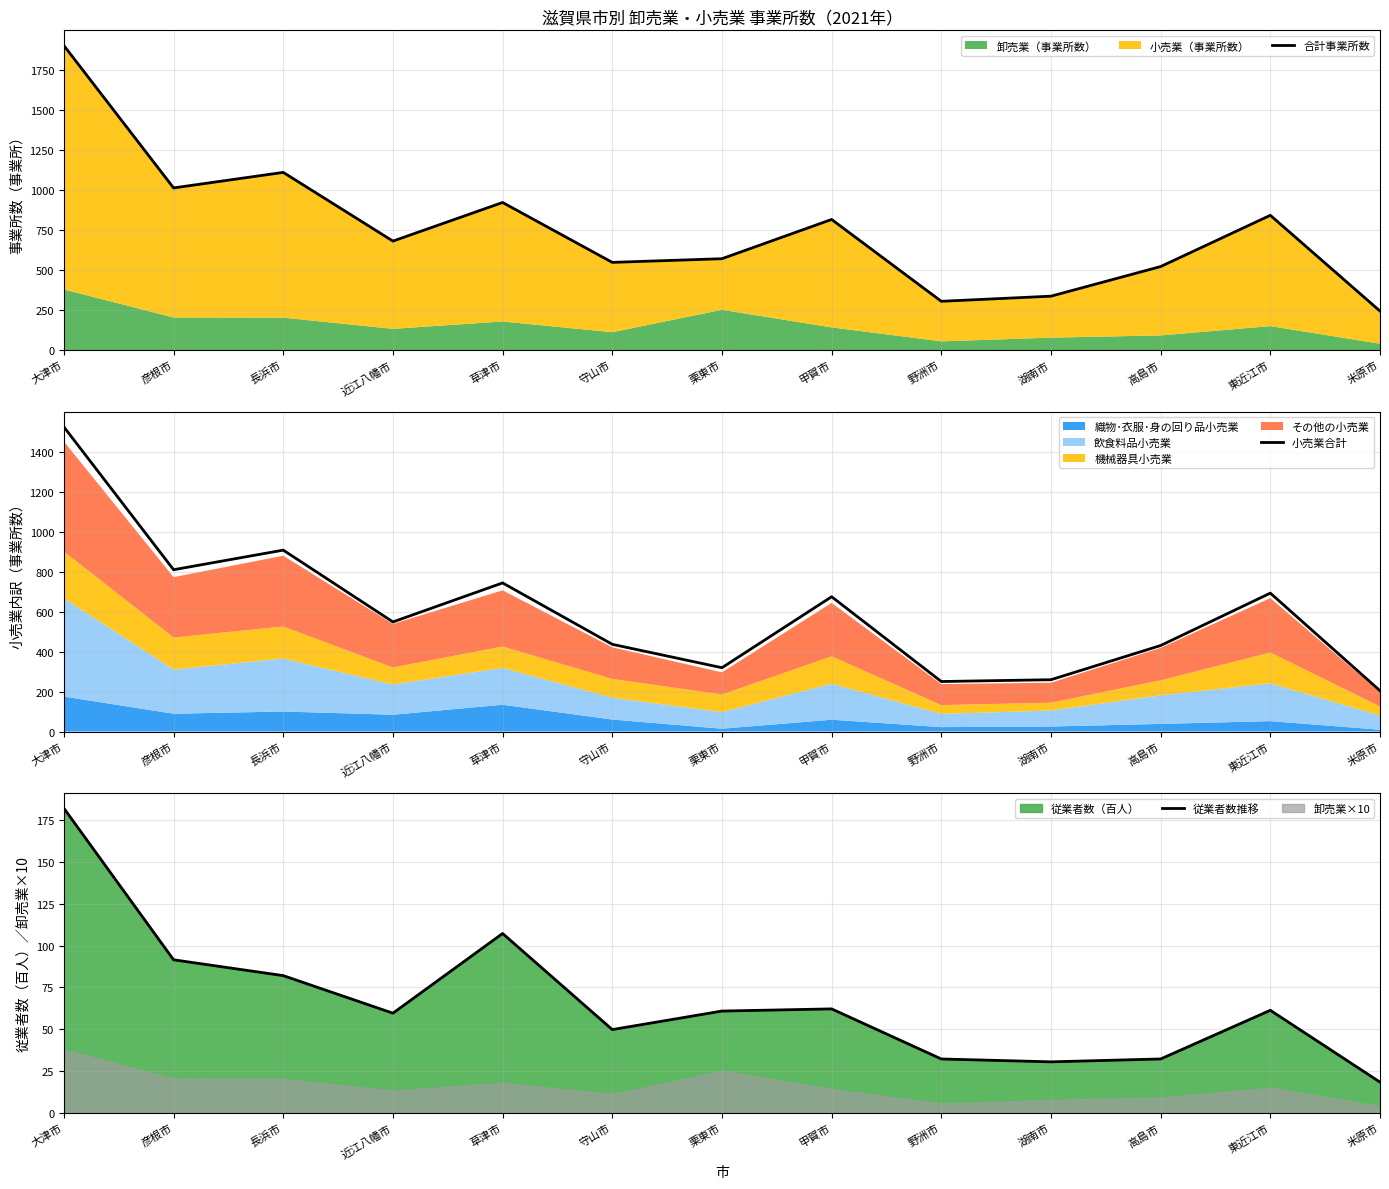

True or false: 合計事業所数 and 従業者数推移 intersect in this chart.

False